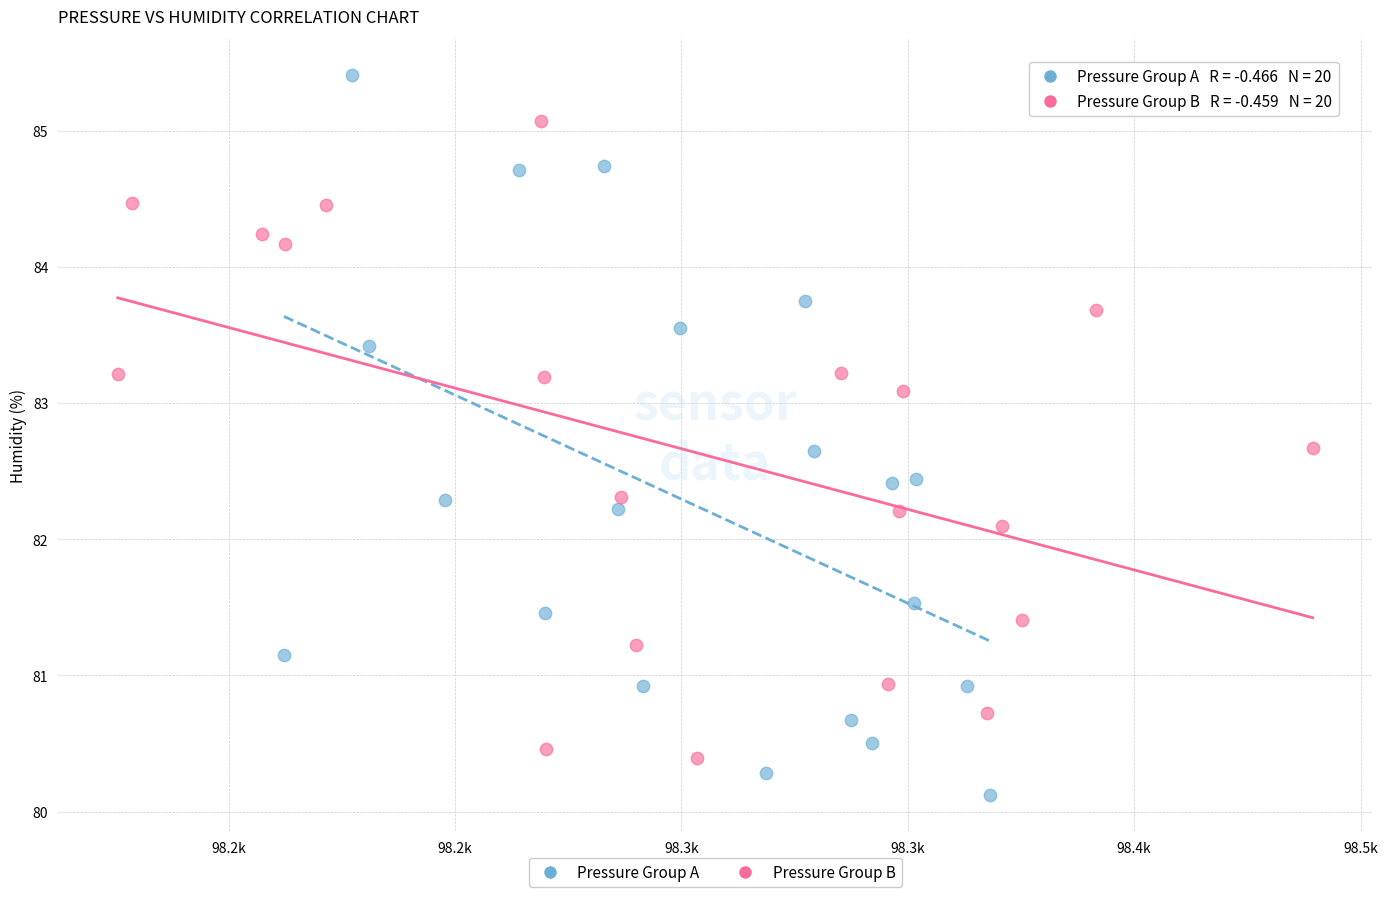

Which series reaches the maximum Y coordinate?

Pressure Group A